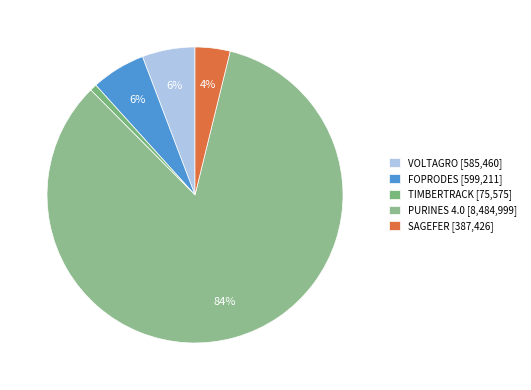

Which slice is the largest?

PURINES 4.0